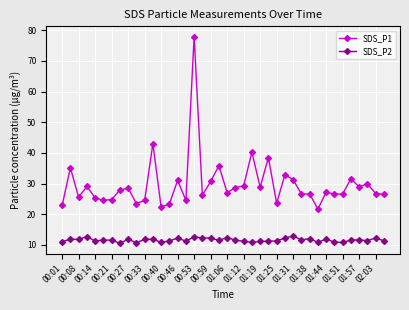

How many categories are shown in the chart?

40